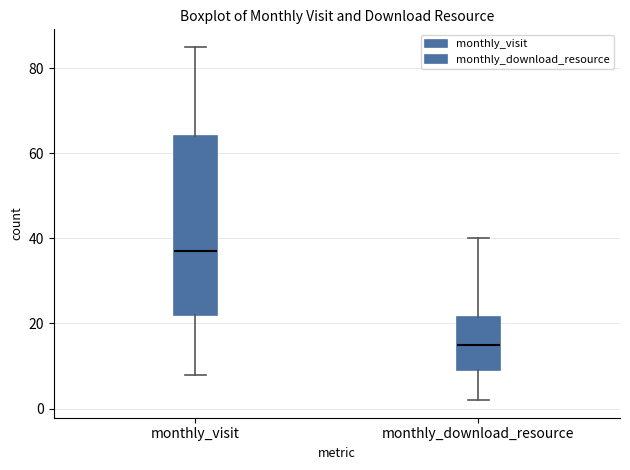

Where does the median line of the box for monthly_visit sit on the y-axis? The values are not printed on the chart, so give them approximately, as read against the axis.

38